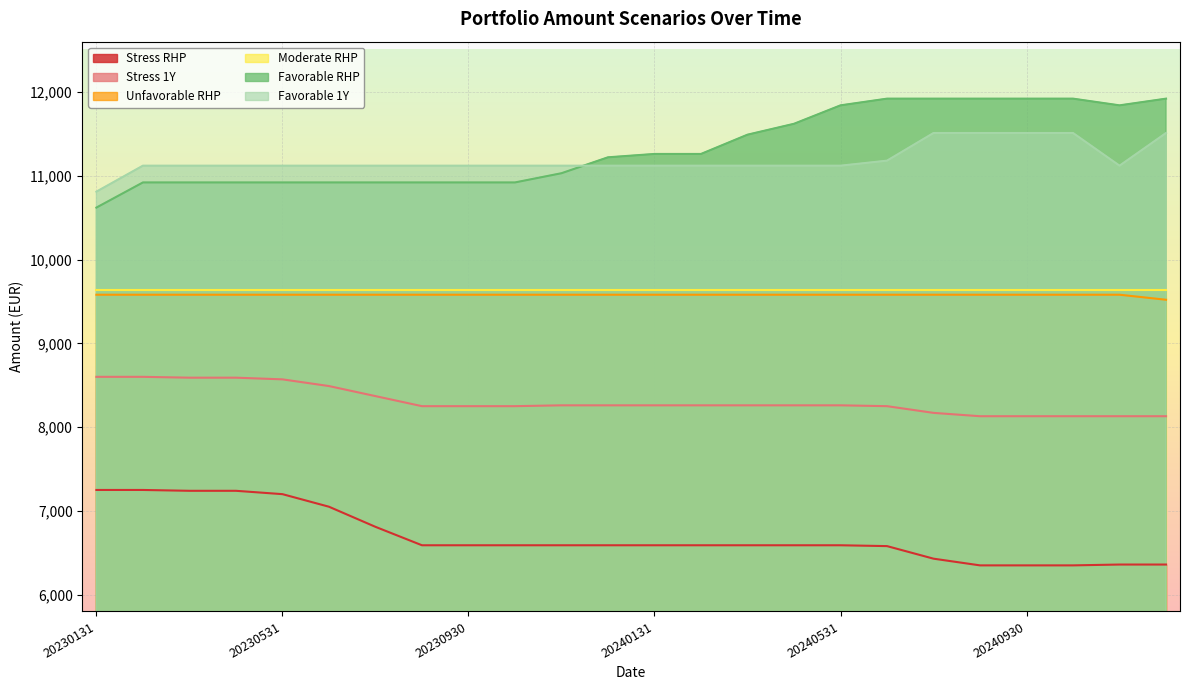

The amount_fav_1_year series shows 17044 at 20231130. True or false?

False